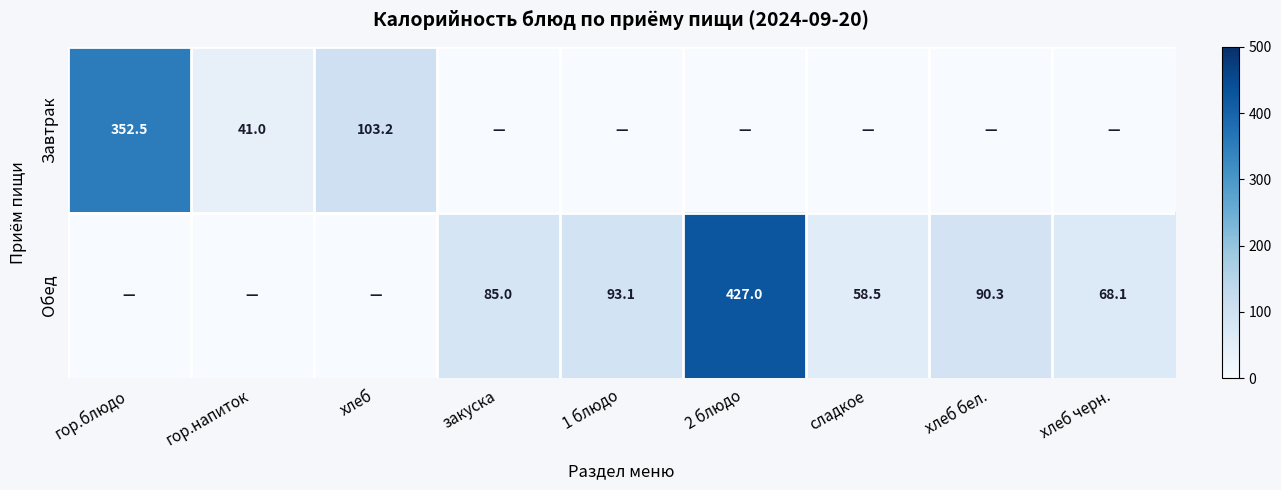

What is the difference between the Завтрак values at гор.напиток and гор.блюдо?

311.5